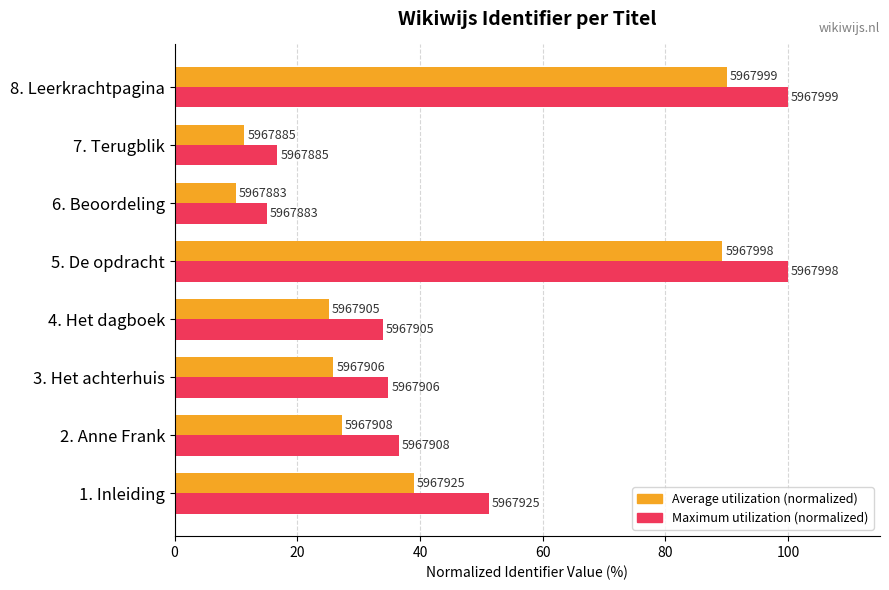

List the series in order of their overall mean, highest first.

Maximum utilization (normalized), Average utilization (normalized)